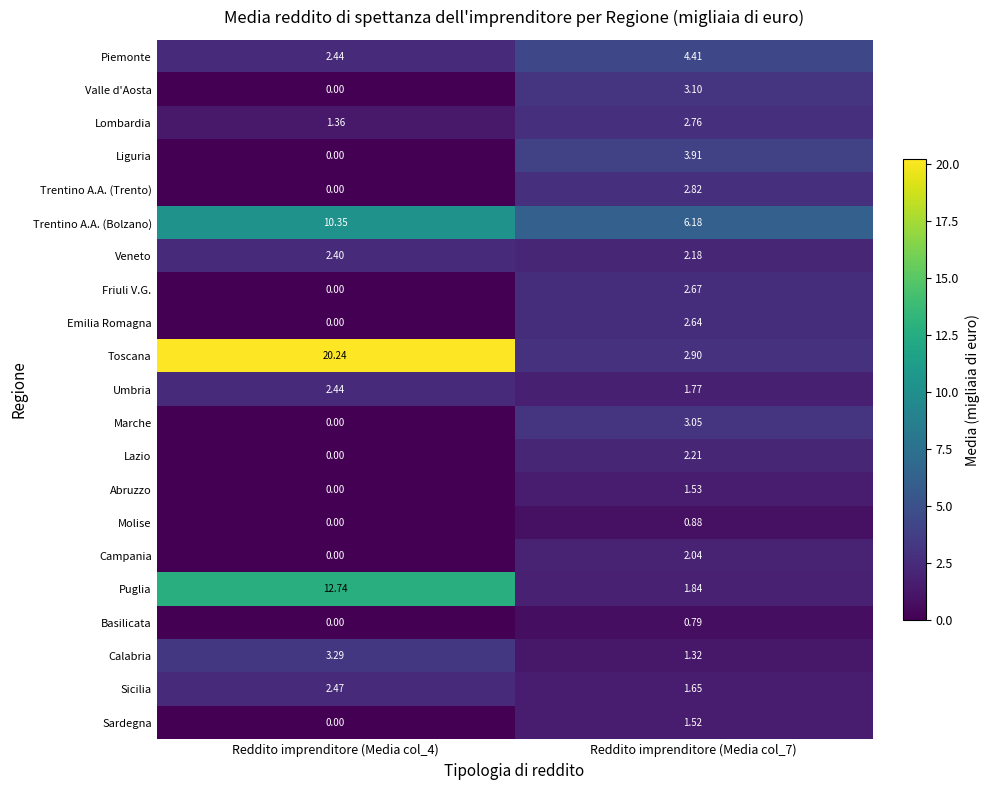

Which series changed the most between Reddito imprenditore (Media col_4) and Reddito imprenditore (Media col_7)?

Toscana